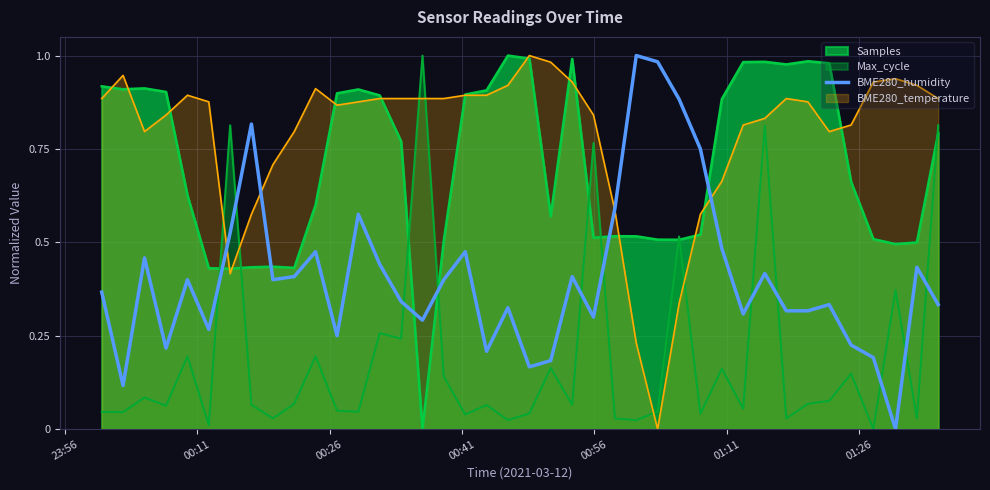

Which series has the largest total across all categories?

BME280_temperature